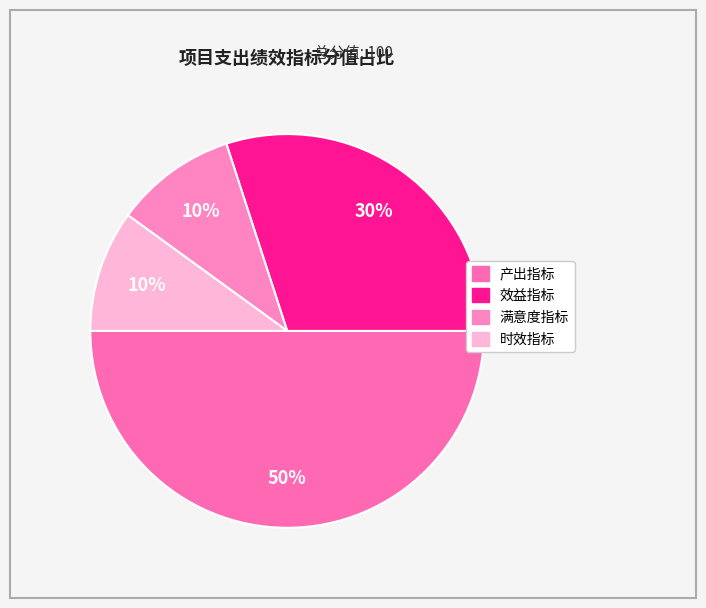

The 产出指标 slice represents 59% of the pie. True or false?

False